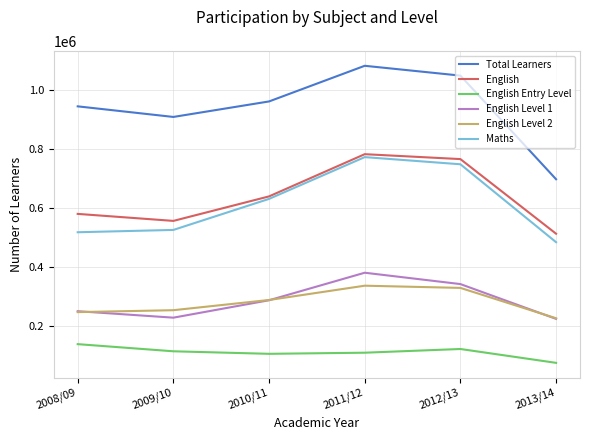

Which series has the widest spread of values?

Total Learners